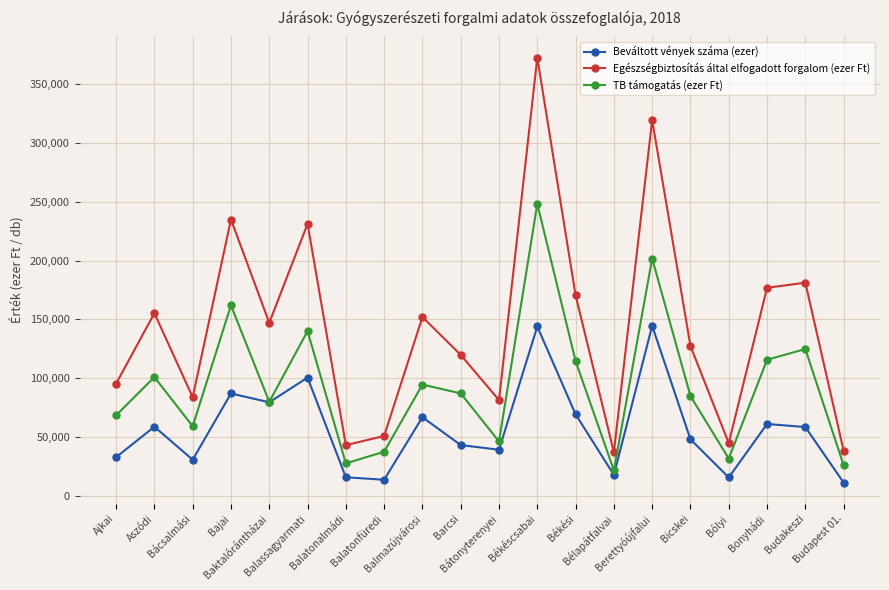

What are all the series names shown in the legend?

Beváltott vények száma (ezer), Egészségbiztosítás által elfogadott forgalom (ezer Ft), TB támogatás (ezer Ft)